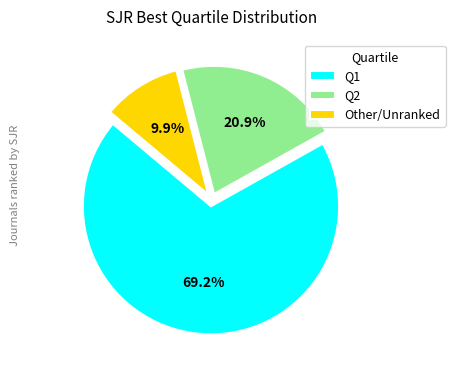

Which category has the biggest portion of the pie?

Q1